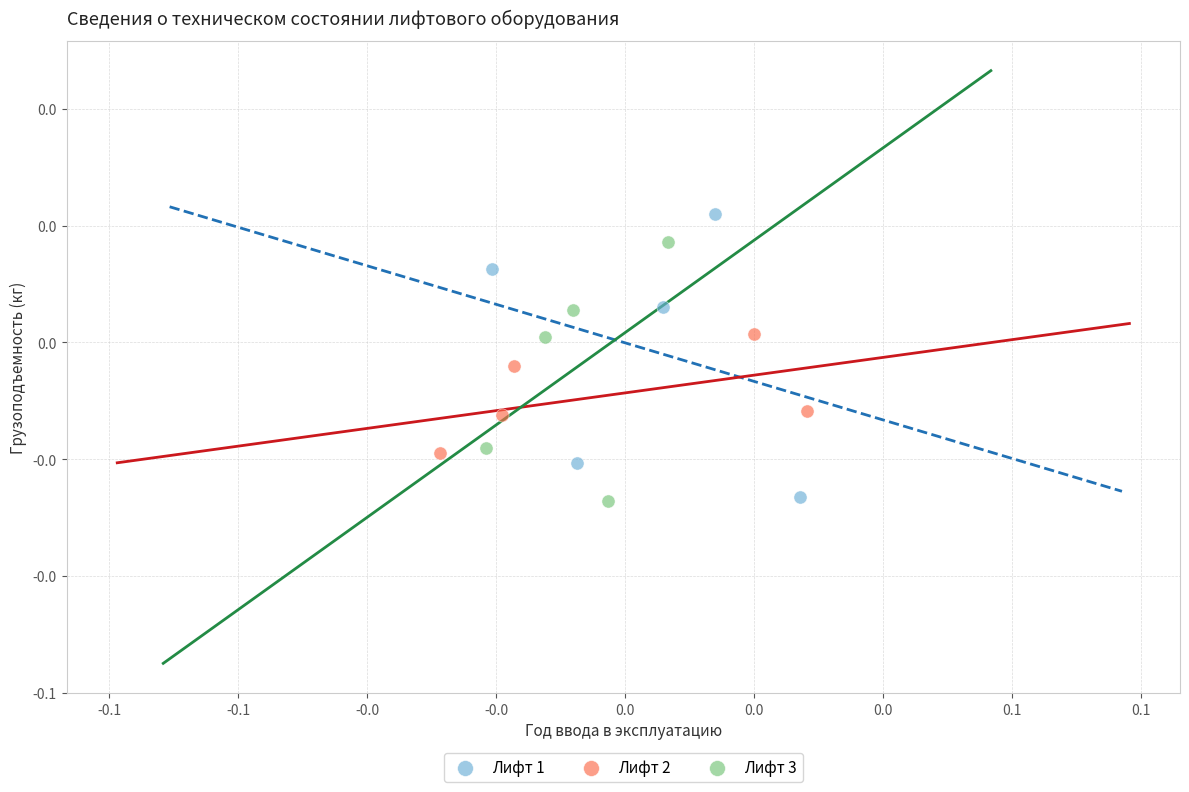

Which series has the largest Y range (max minus min)?

Лифт 1